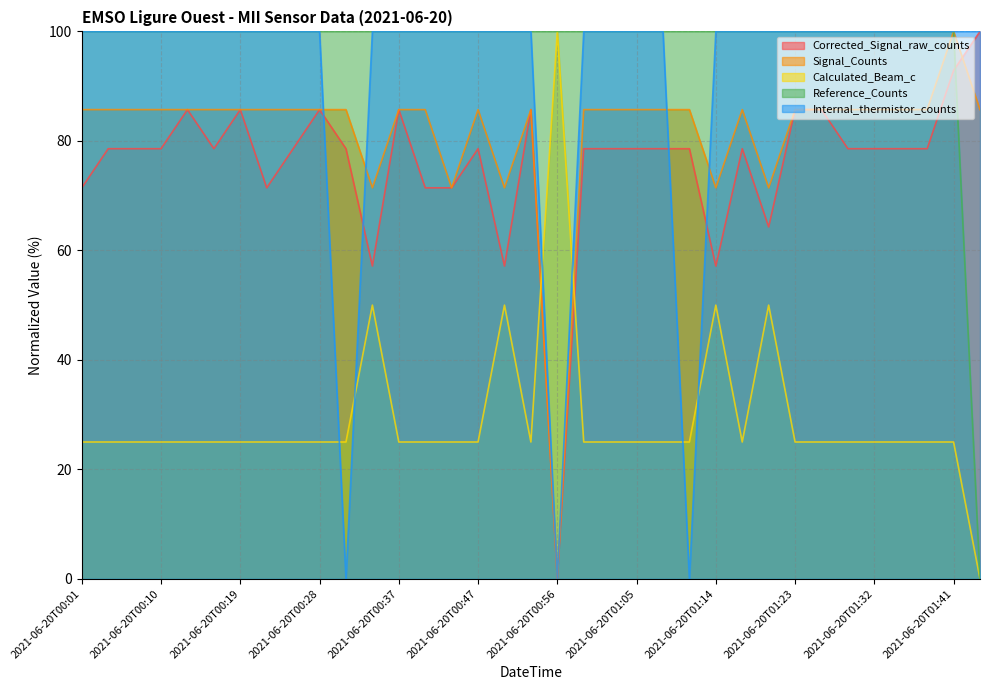

Which series has the widest spread of values?

Corrected_Signal_raw_counts